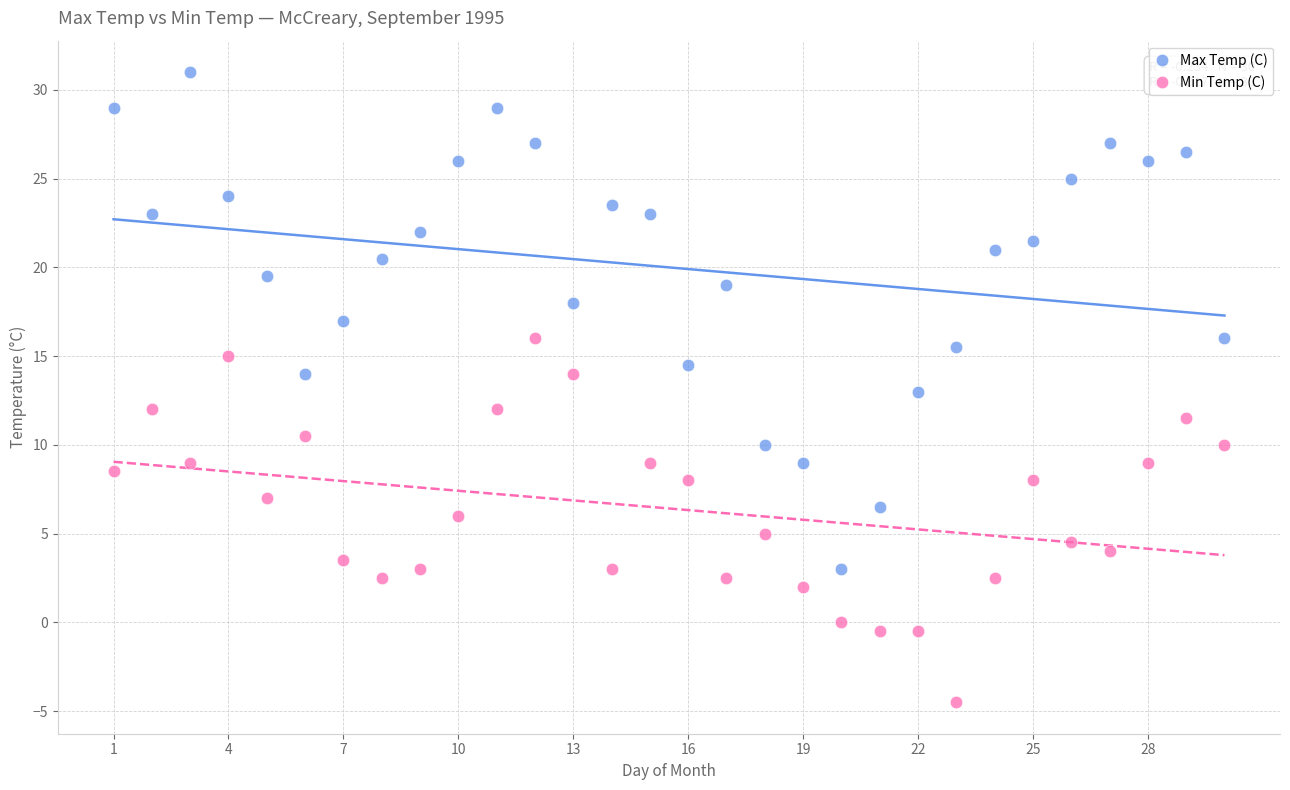

Across all data points, what is the range of Y values (max minus min)?

35.5